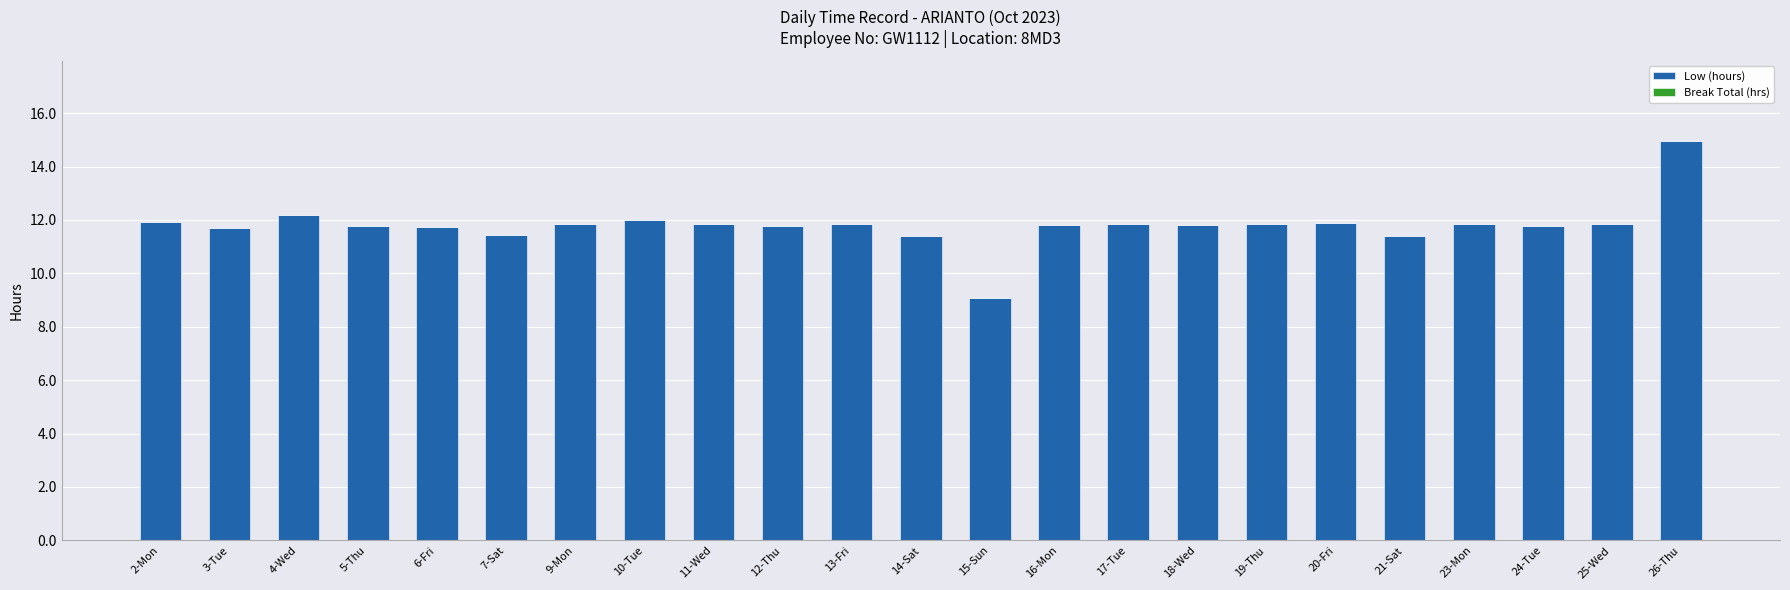

How many bars are there in total?

23